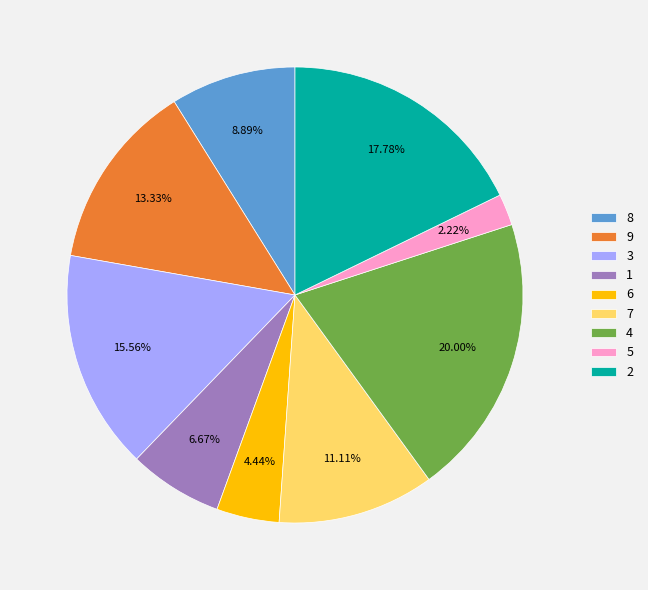

To the nearest percent, what percentage of the pie is 3?

16%